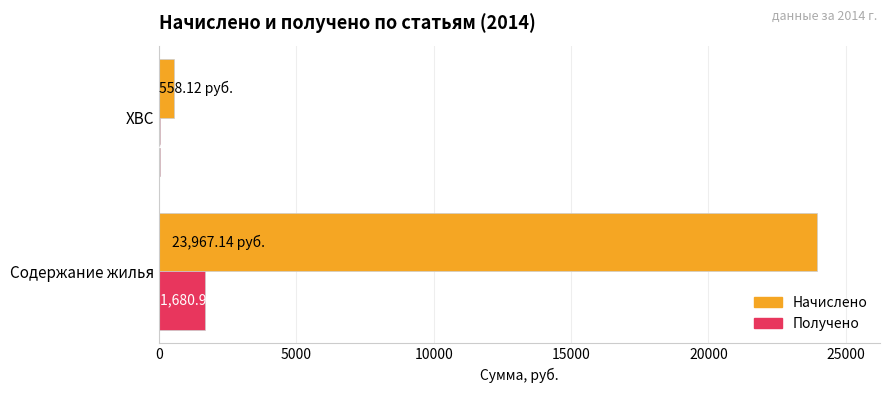

What are all the series names shown in the legend?

Начислено, Получено